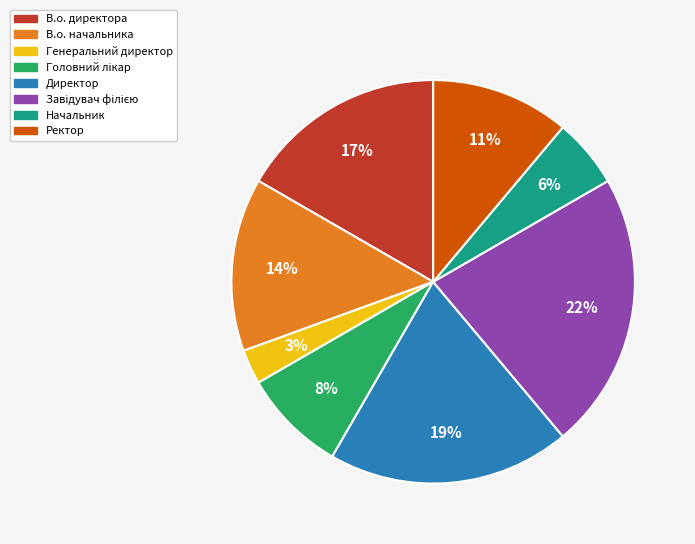

The В.о. начальника slice represents 21% of the pie. True or false?

False